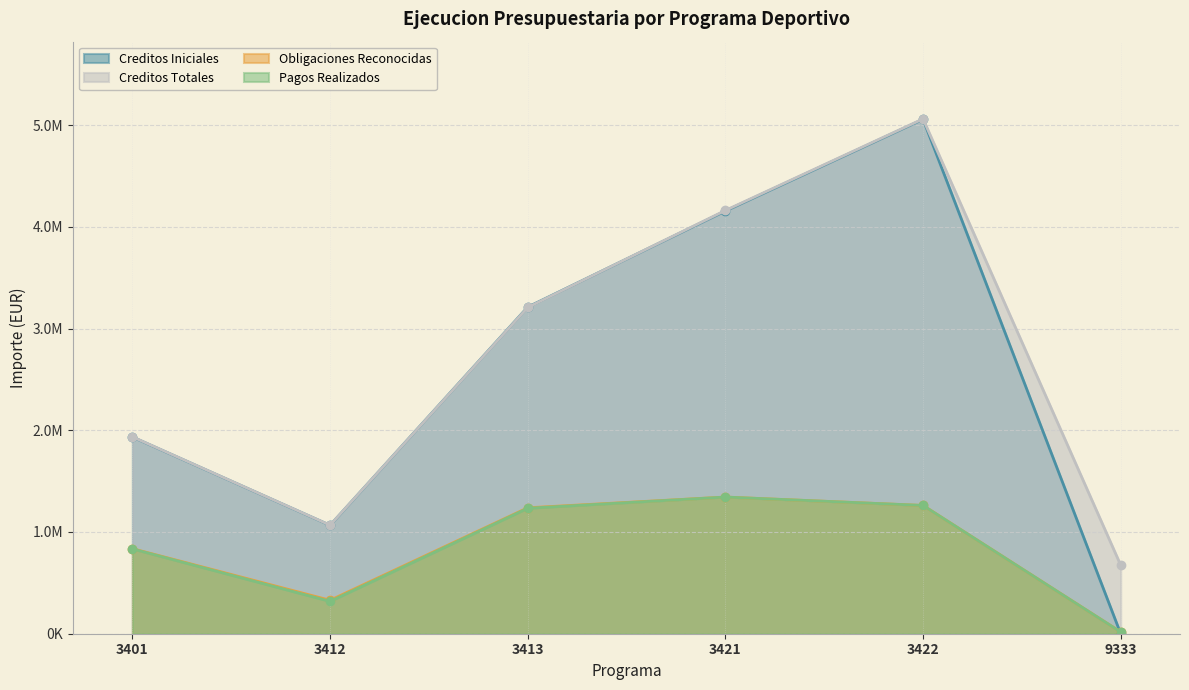

The value of Creditos Totales at 3413 is 1452848.8. True or false?

False